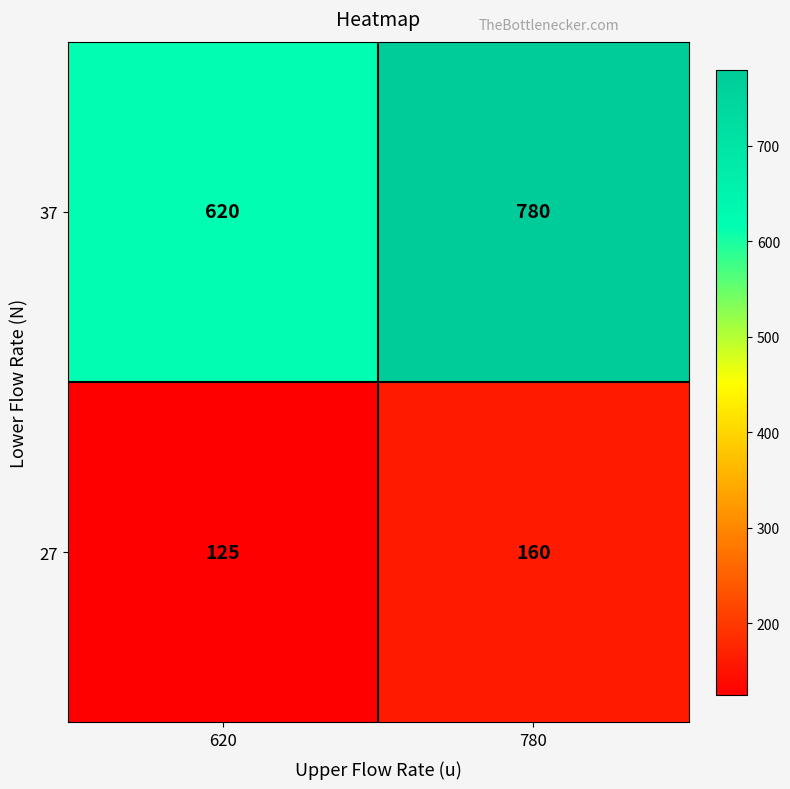

Read the 37 value at 780, to the nearest 5.

780